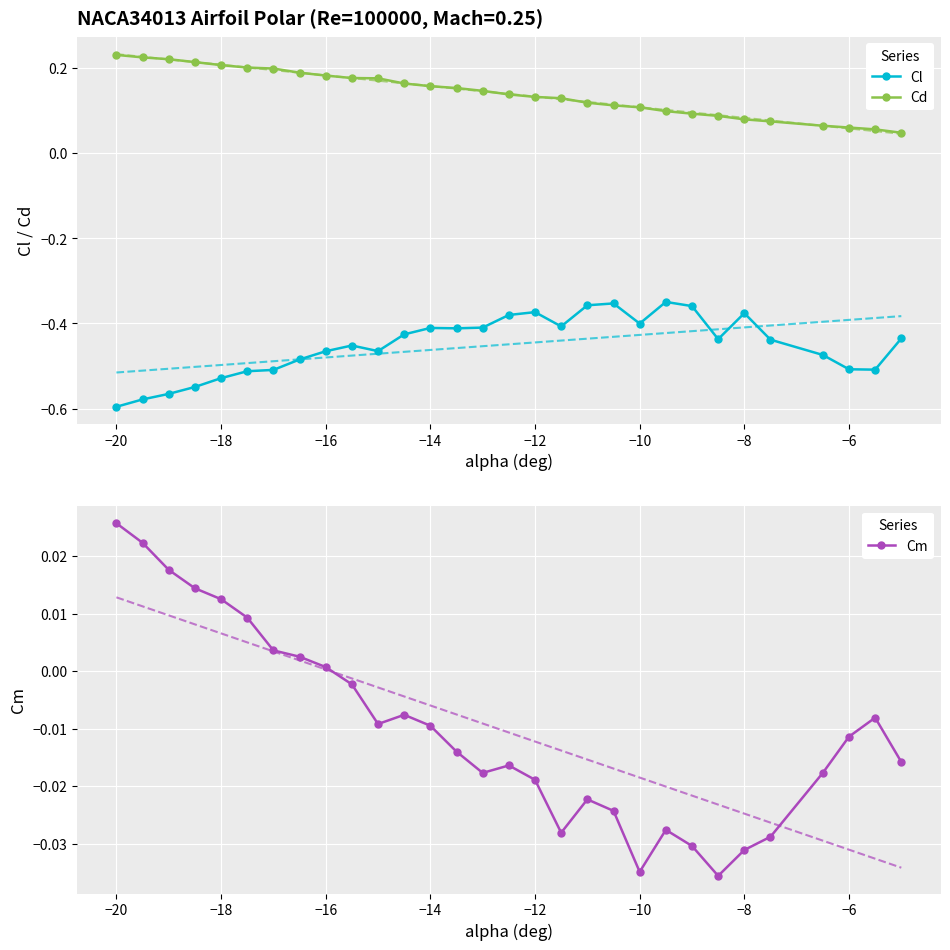

True or false: Cl has more than 1 interior local peaks.

True